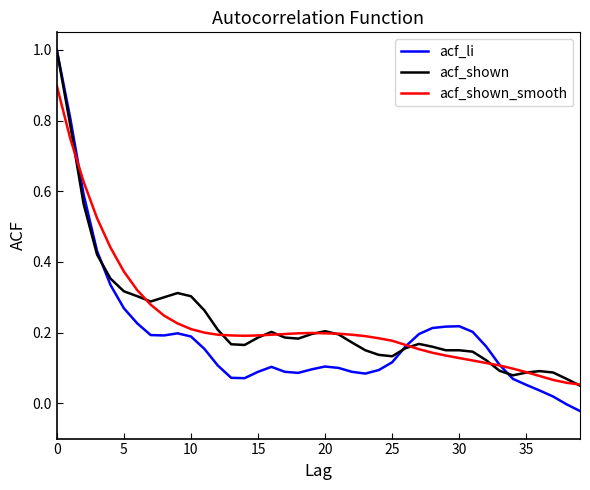

What is the maximum value for acf_shown?

1.0